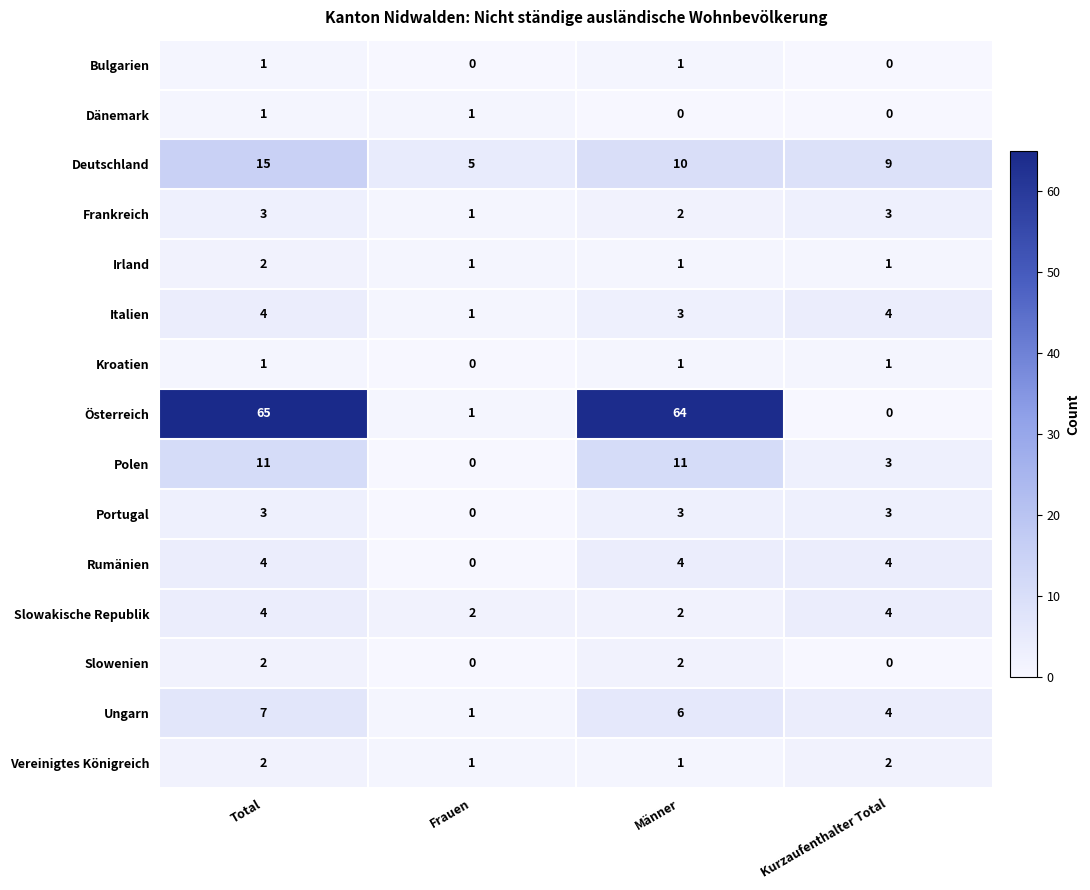

What is the sum of all Ungarn values?

18